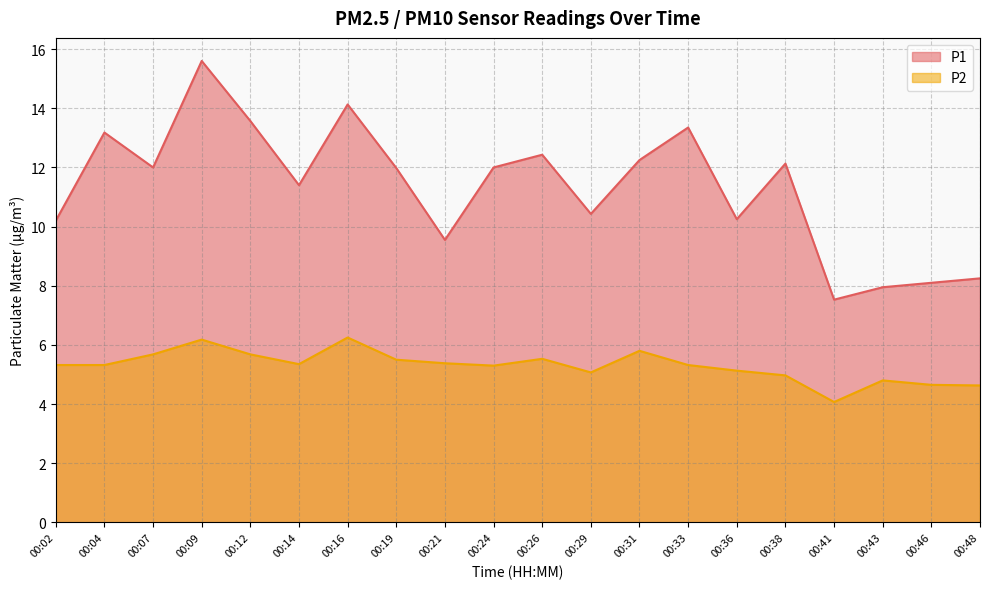

Is it true that P1 equals 13.6 at 00:12?

True